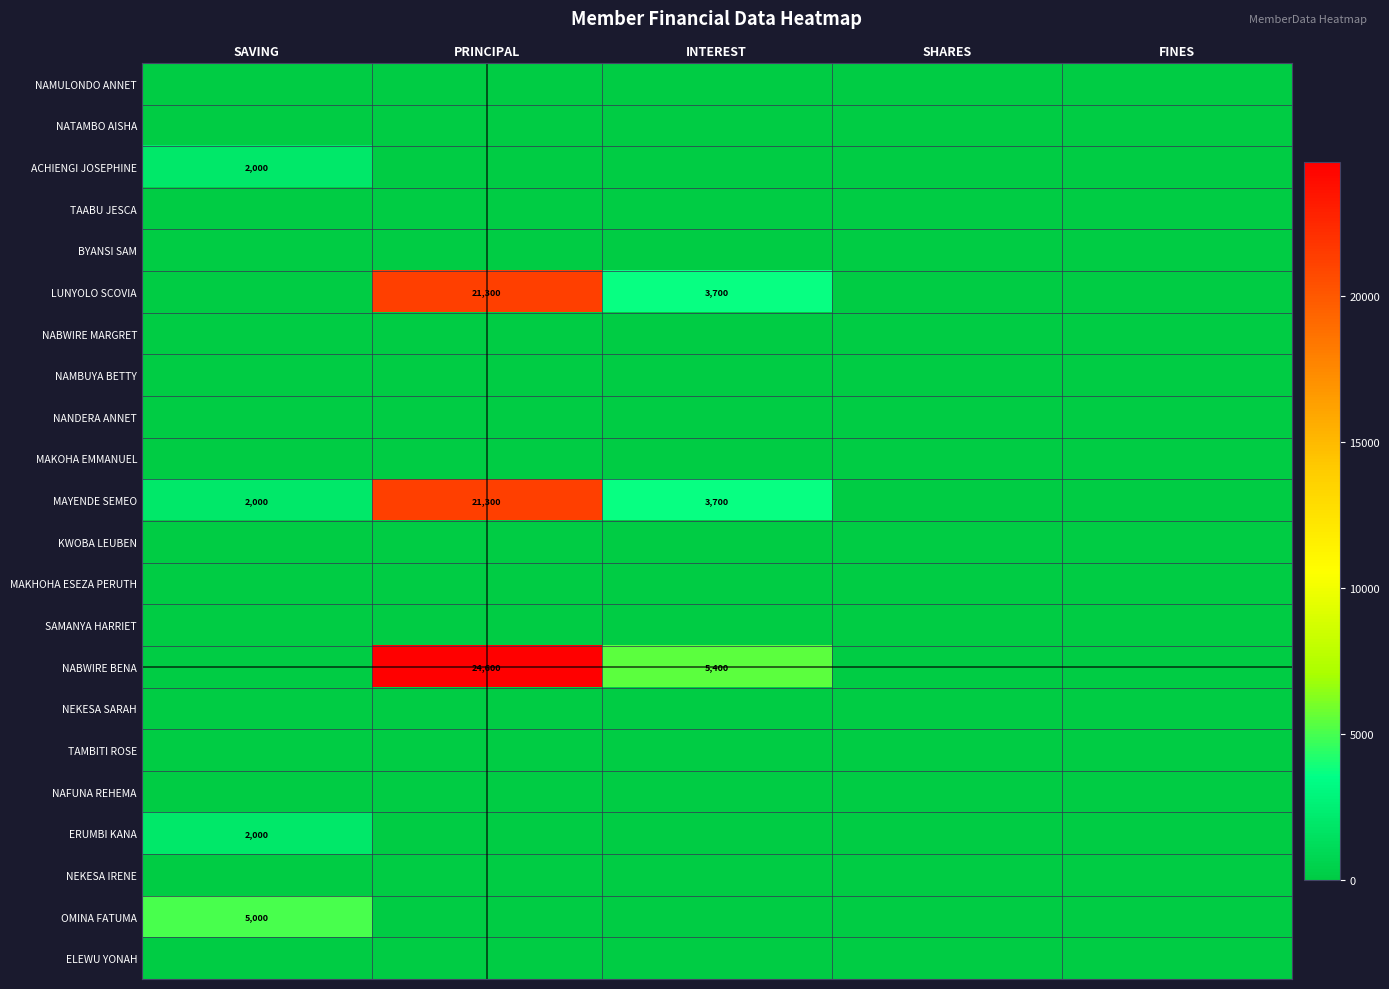

Is it true that OMINA FATUMA equals 7029 at SAVING?

False